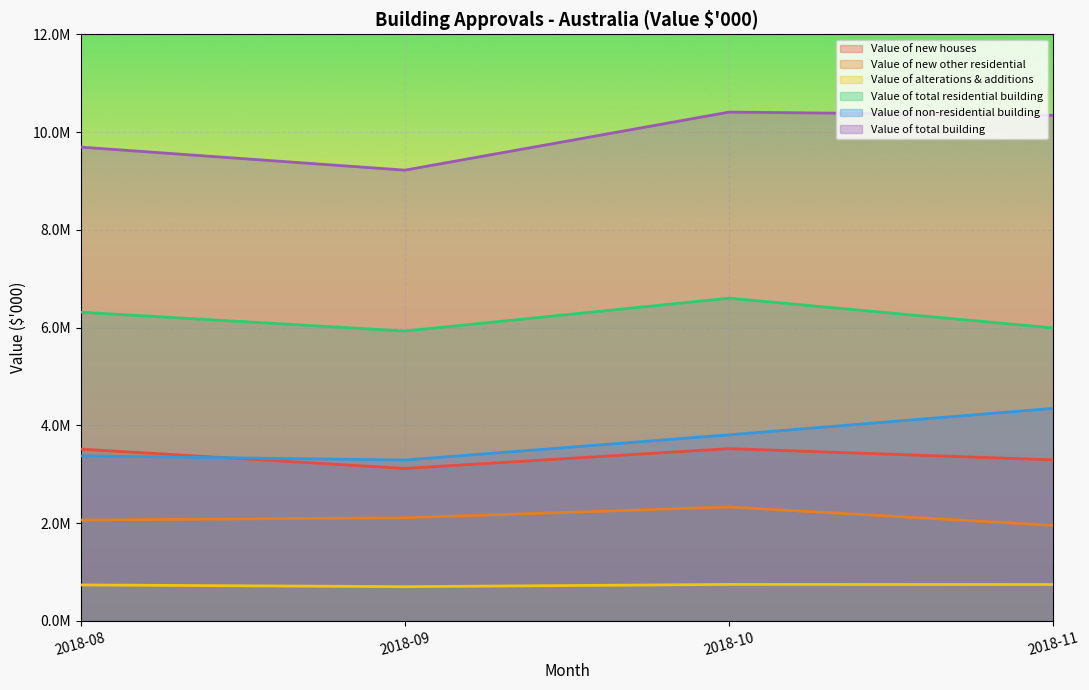

Rank the series by their maximum value, from highest to lowest.

Value of total building, Value of total residential building, Value of non-residential building, Value of new houses, Value of new other residential, Value of alterations & additions